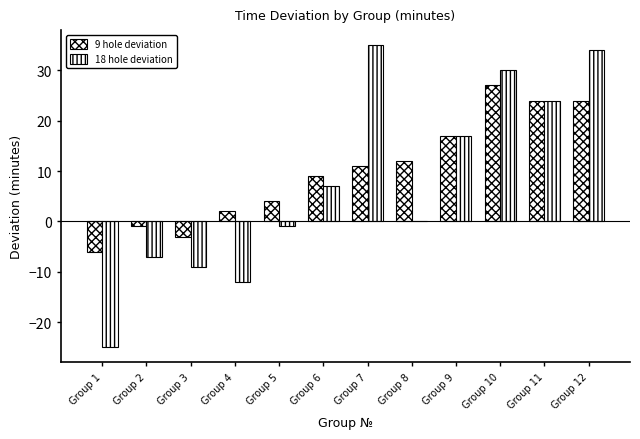

Are the bars grouped side by side (vs. stacked)?

Yes